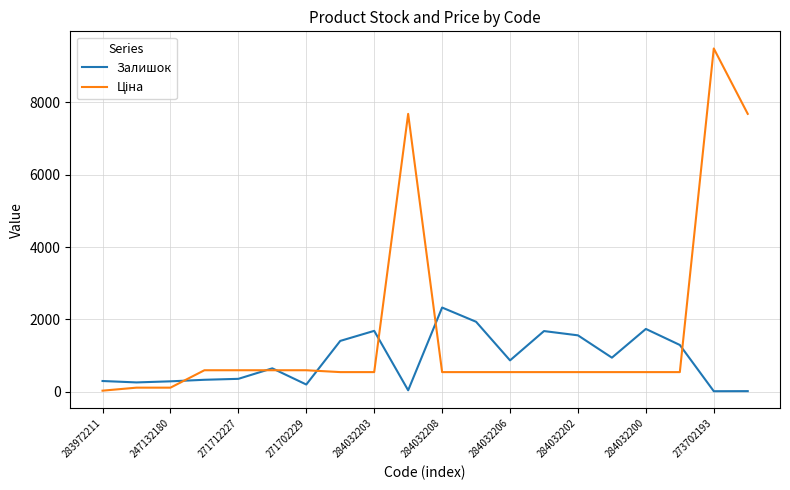

What is the minimum value for Залишок?

17.0